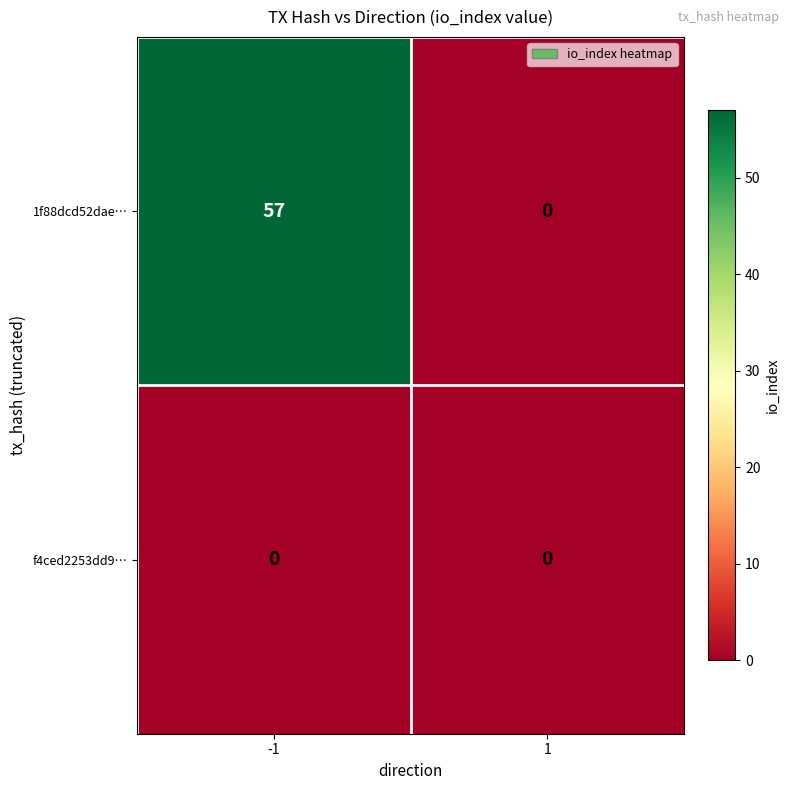

What is the approximate value of 1f88dcd52dae… at -1?

57